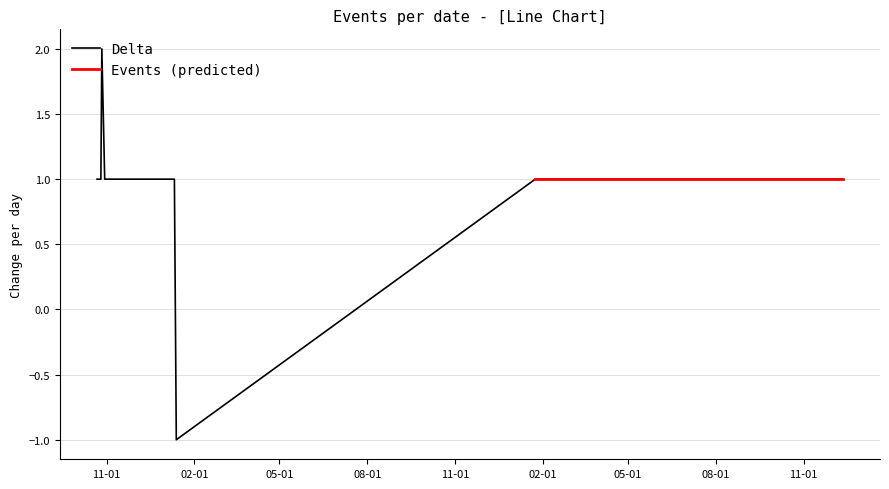

Reading left to right, extract all data points from this chart.

1	1	1	1	1	2	1	1	1	1	-1	1	1	1	1